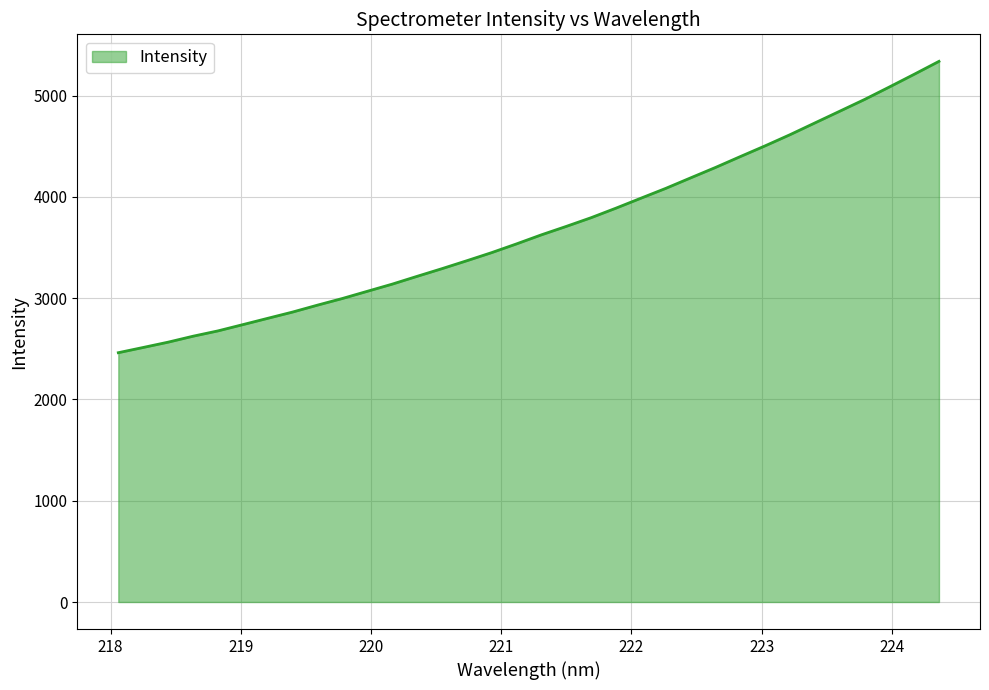

True or false: there are more than 1 points higher than both neighbors.

False